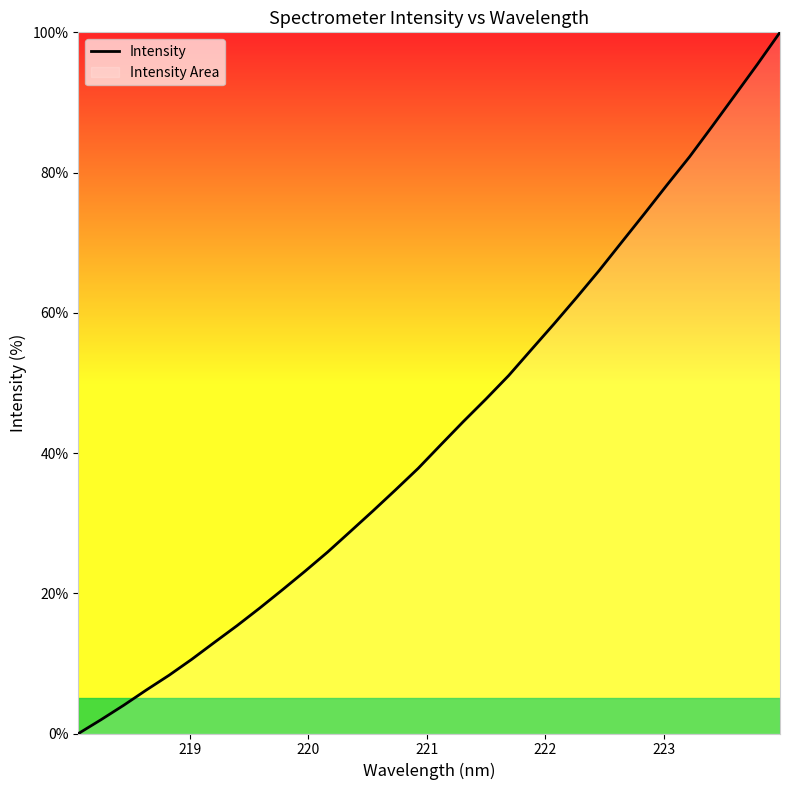

What is the greatest value displayed?

100.0